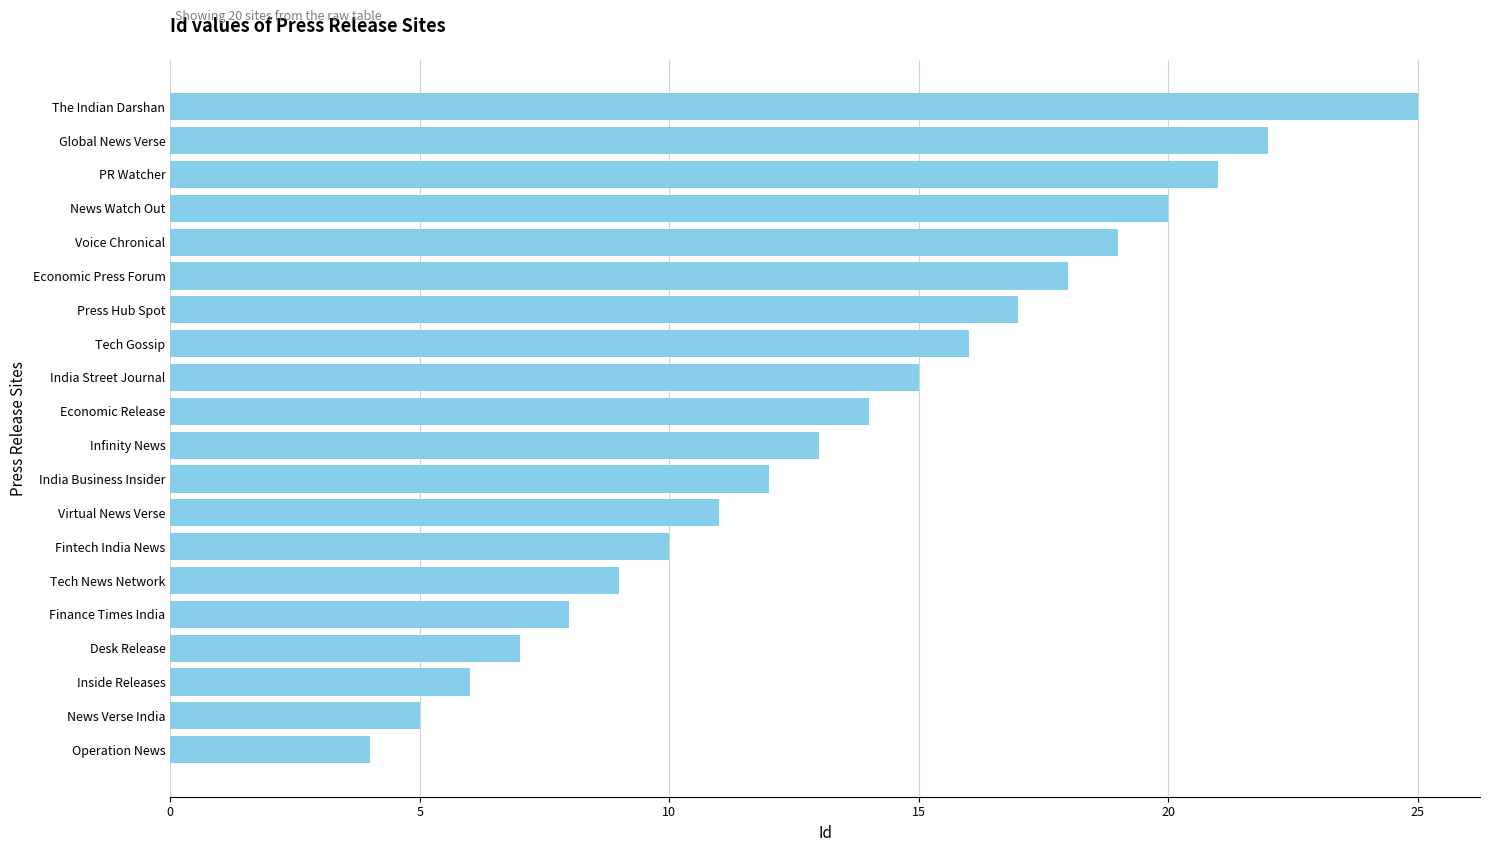

What is the greatest value displayed?

25